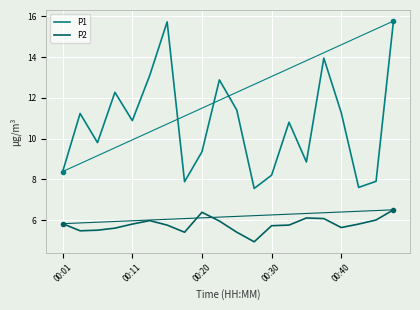

Which series has the largest range (max minus min)?

P1